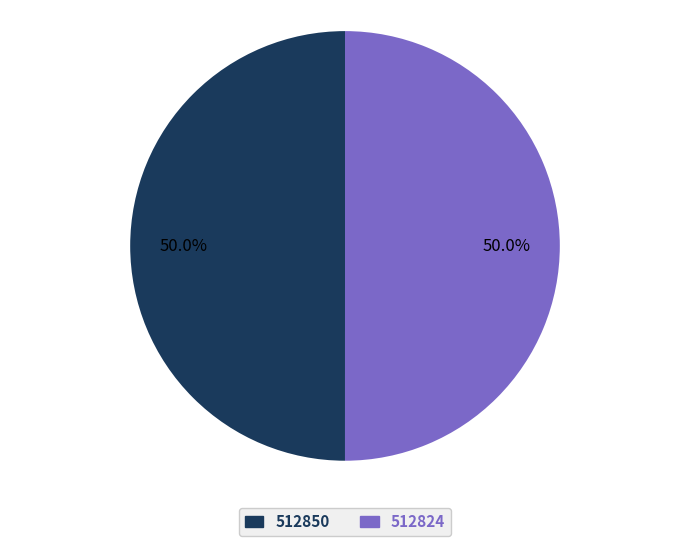

To the nearest percent, what is the combined percentage of 512850 and 512824?

100%